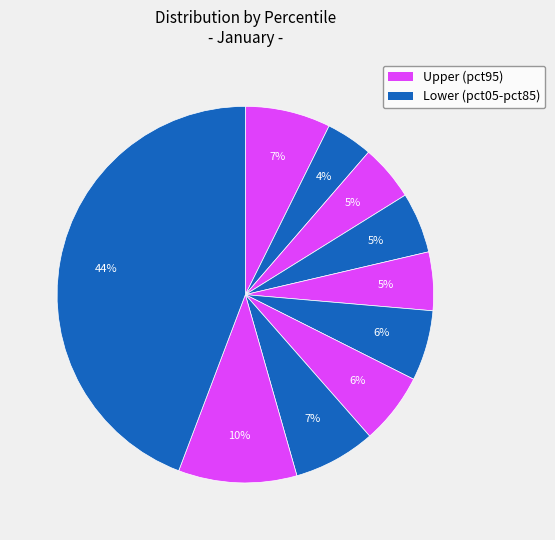

To the nearest percent, what is the average slice percentage?

10%